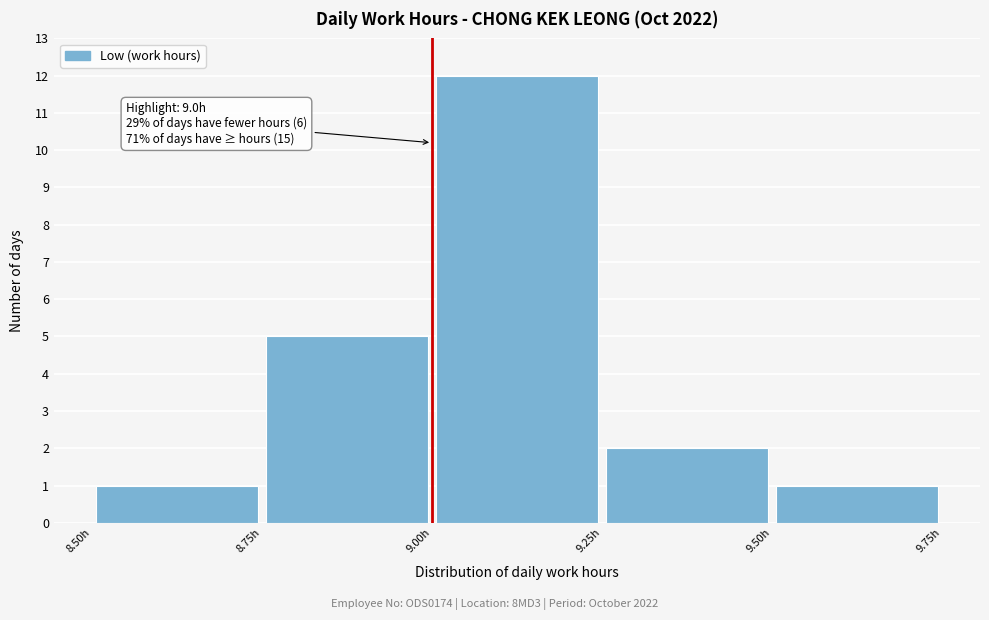

Over which range of the x-axis is the bar tallest?

9.00 to 9.25